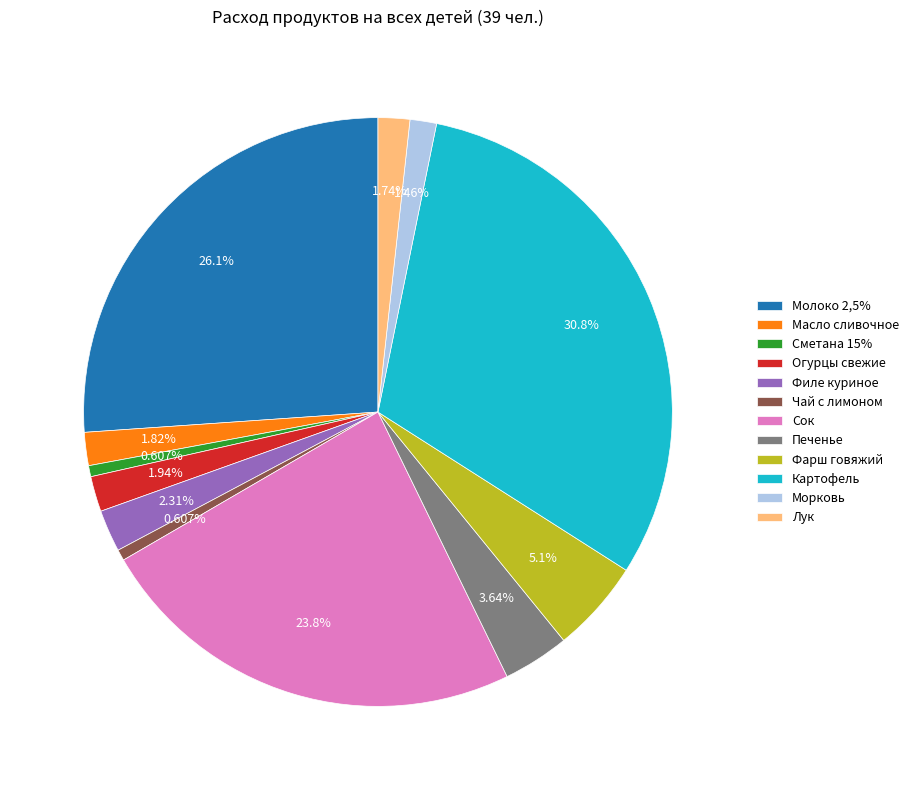

To the nearest percent, what percentage of the pie is Лук?

2%